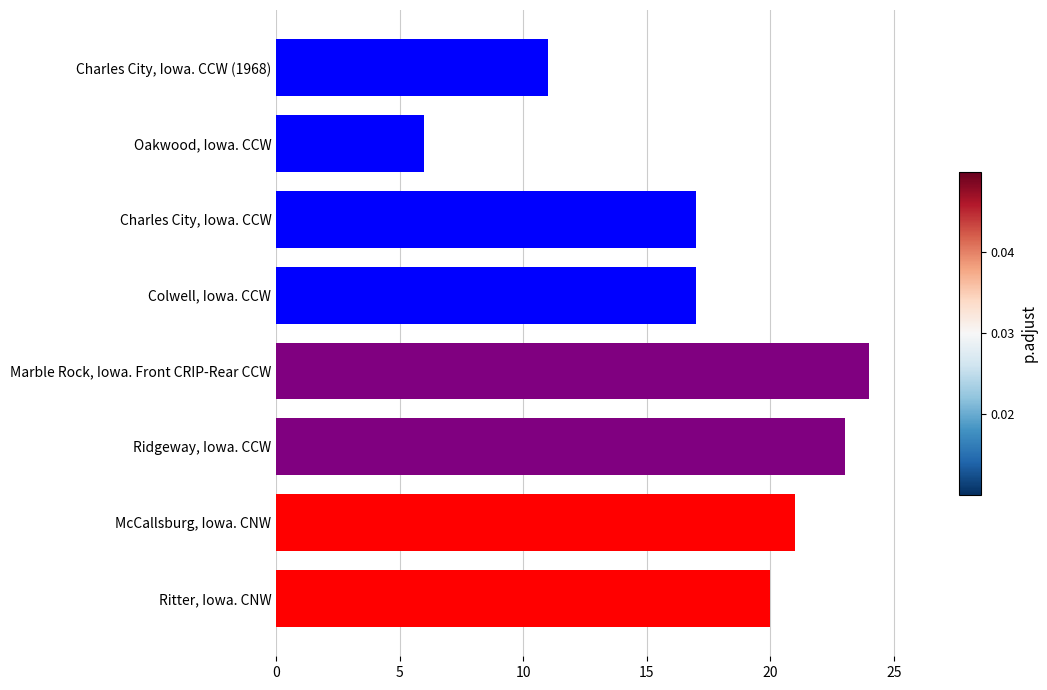

Is it true that the value at Ritter, Iowa. CNW is 30?

False